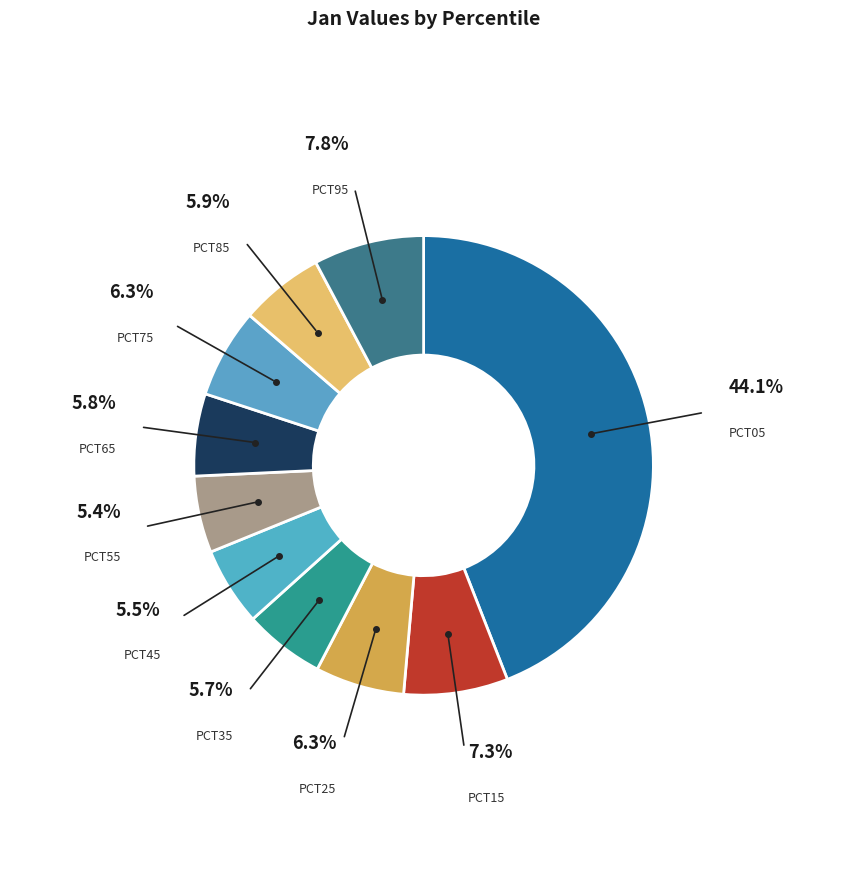

Count the number of slices in the pie.

10